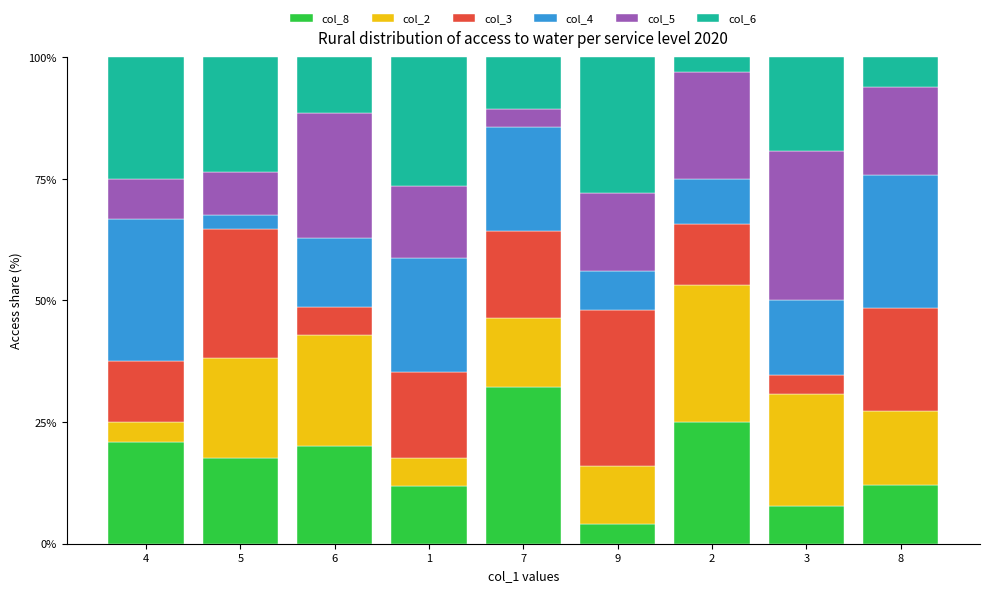

What is the minimum value for col_8?

4.0